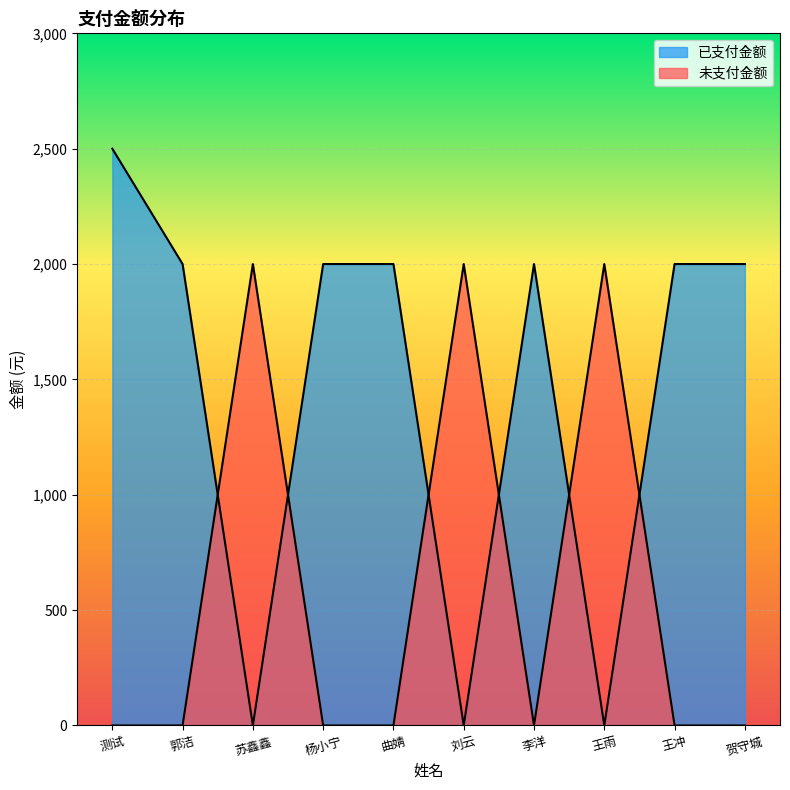

Which series has the largest total across all categories?

已支付金额